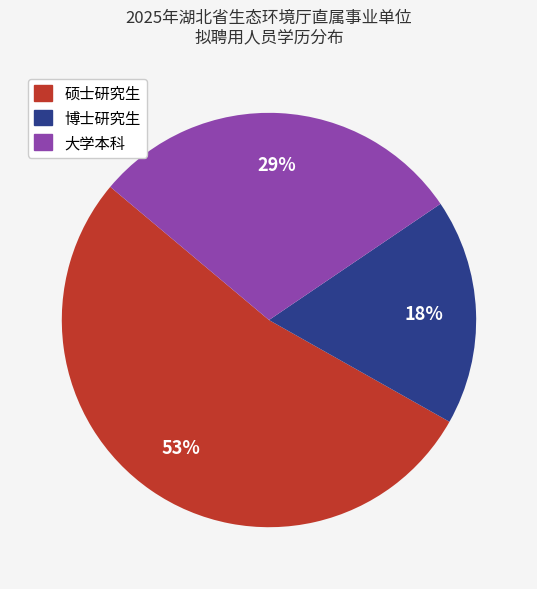

To the nearest percent, what is the average slice percentage?

33%